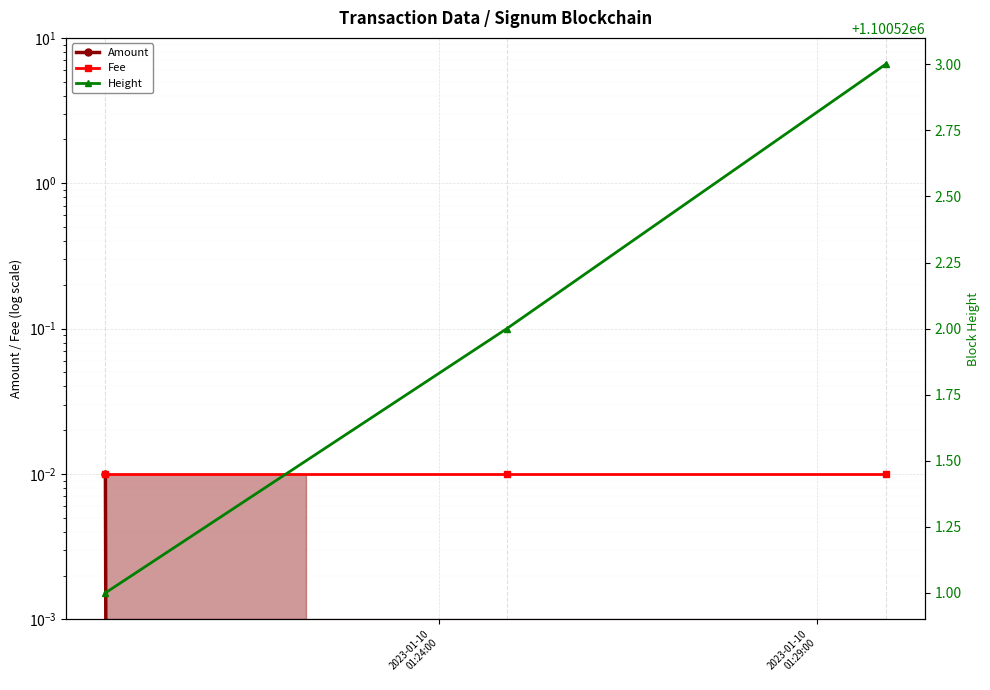

Is this an area chart (filled region under the line)?

No